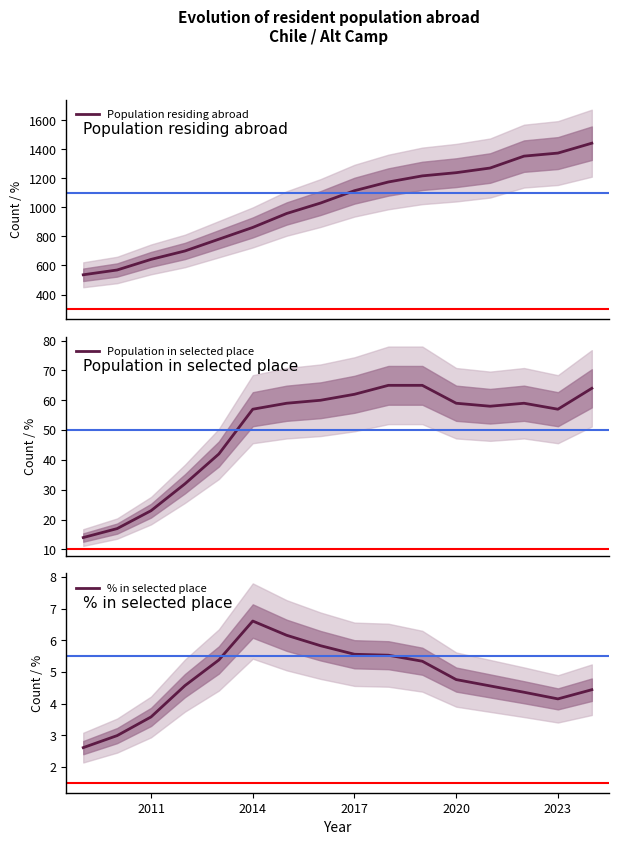

True or false: Population in selected place has more than 0 points higher than both neighbors.

True